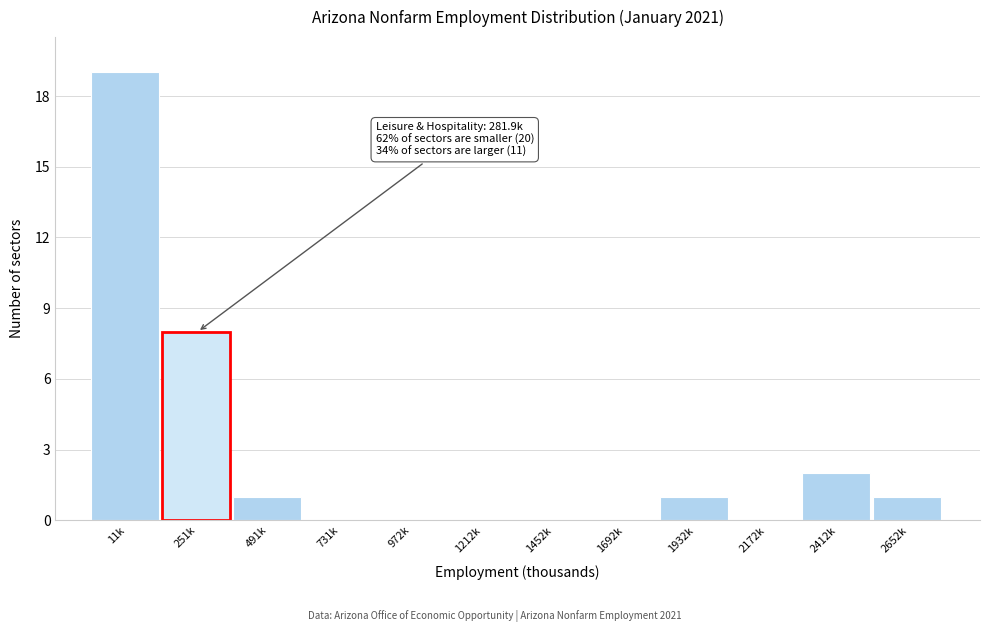

Reading right to left, list all the values displayed in this chart.

2652k=1	2412k=2	2172k=0	1932k=1	1692k=0	1452k=0	1212k=0	972k=0	731k=0	491k=1	251k=8	11k=19